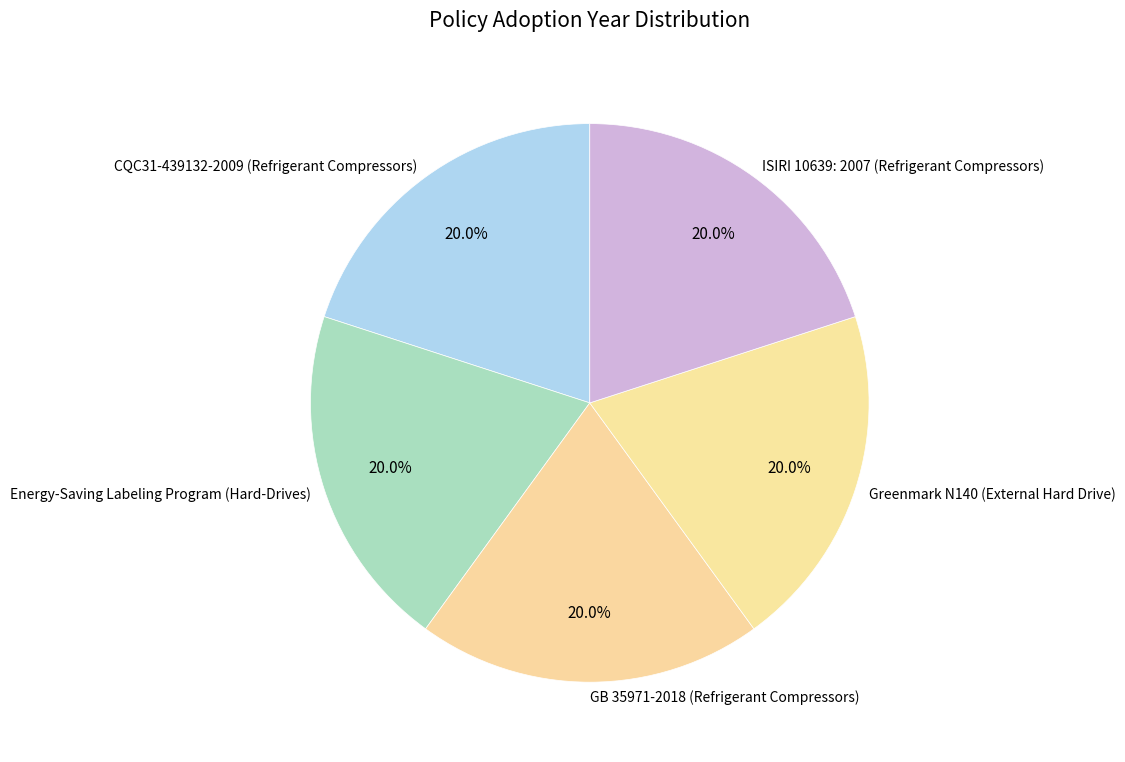

Is it true that Energy-Saving Labeling Program (Hard-Drives) is 11% of the pie?

False